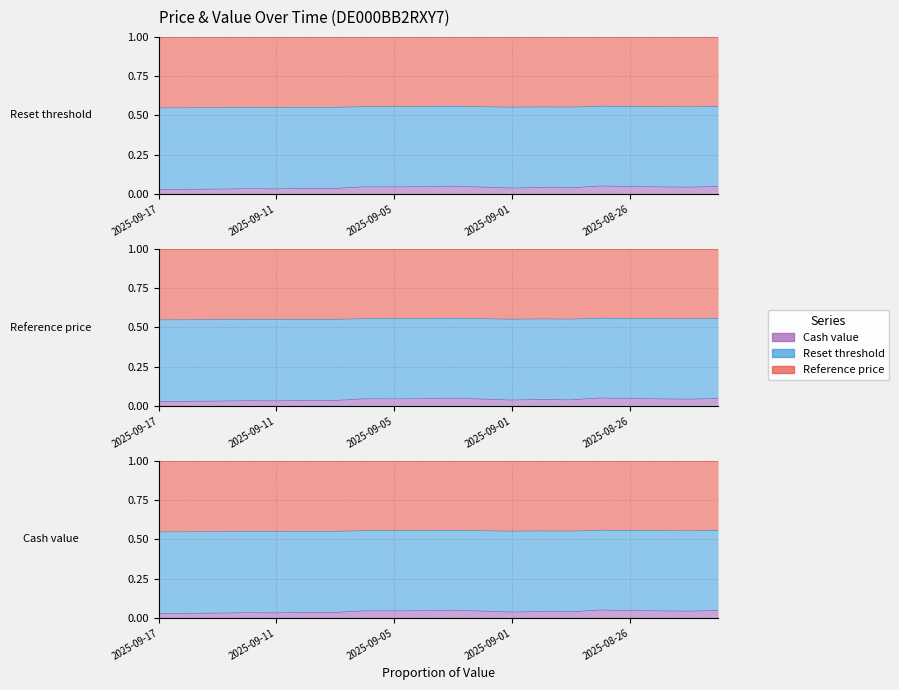

Count the Cash value values in the range 0 to 1.

20